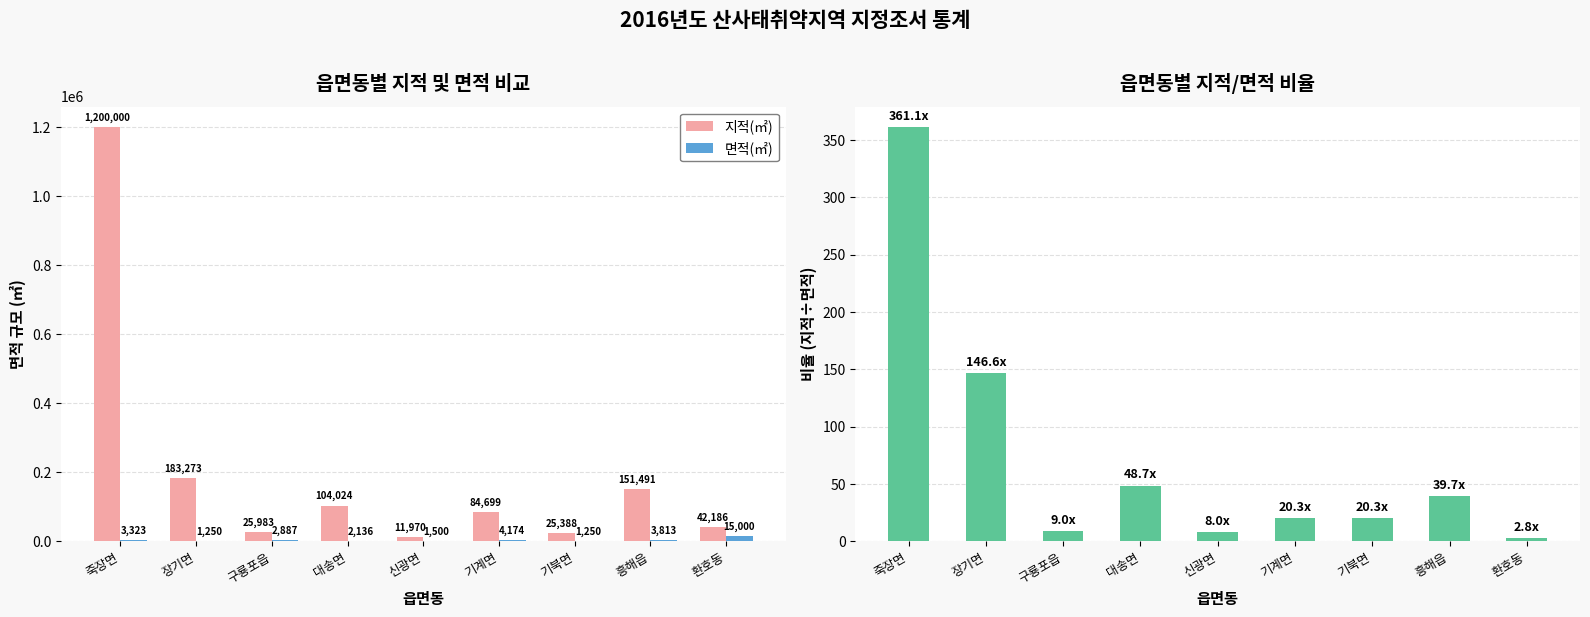

What is the difference between the second highest and minimum values in the 지적/면적 비율 series?

143.8